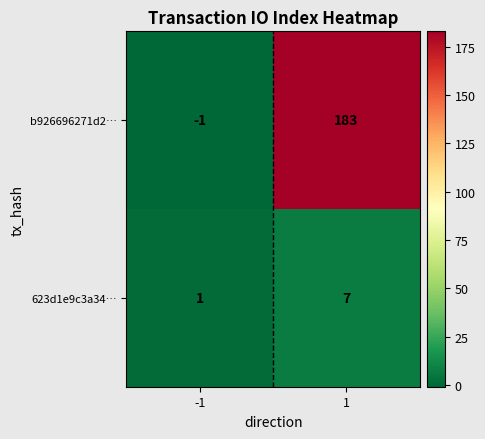

Which label corresponds to the largest value in the chart?

1